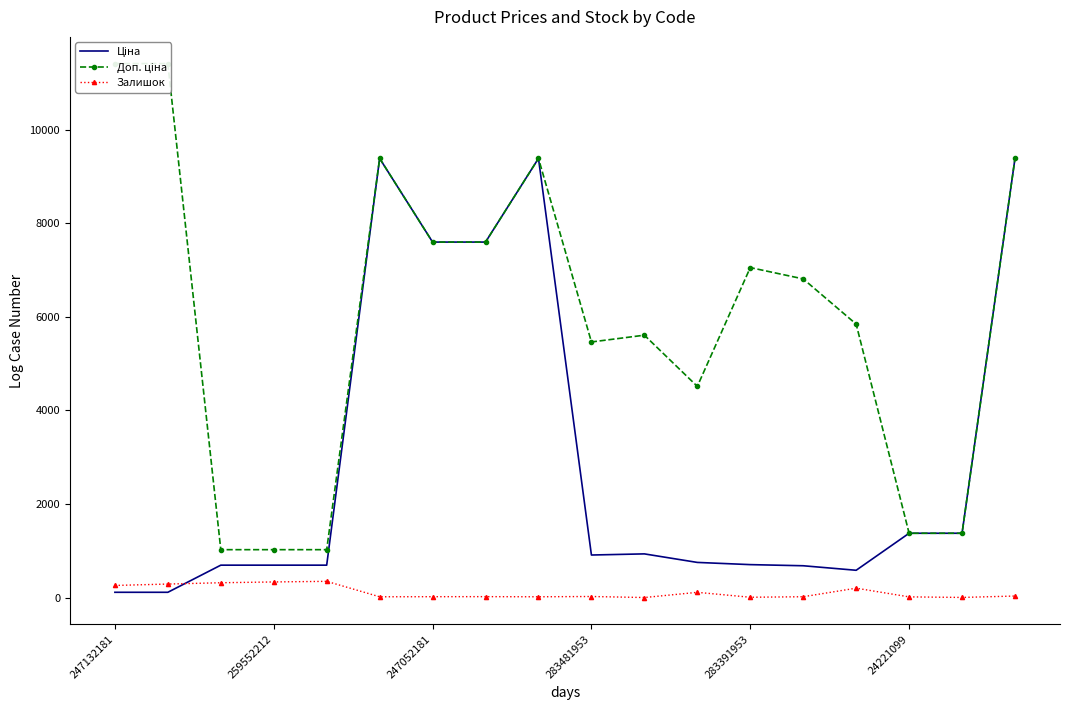

True or false: Залишок and Доп. ціна intersect in this chart.

False